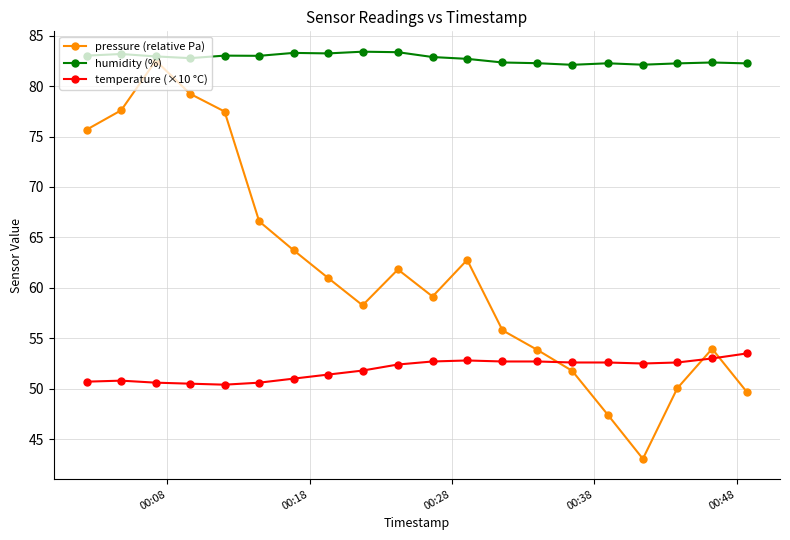

What is the value of the temperature (×10 °C) point at the 19th from the left?

53.0